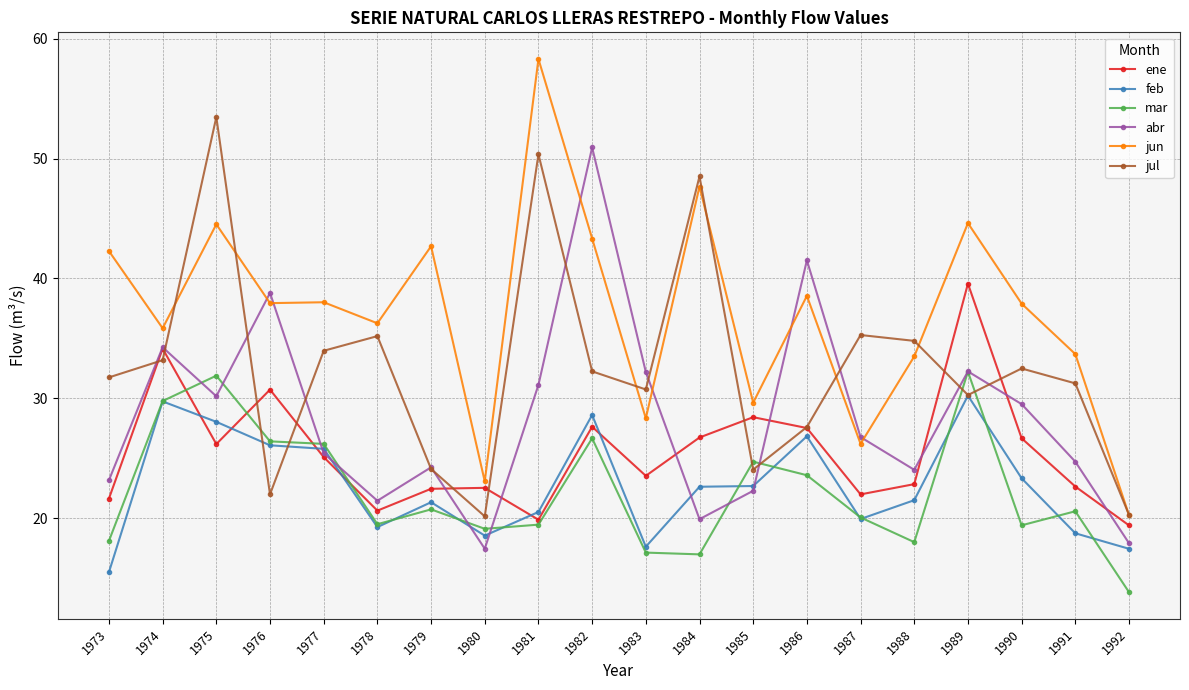

Where is the first local minimum for abr?

1975